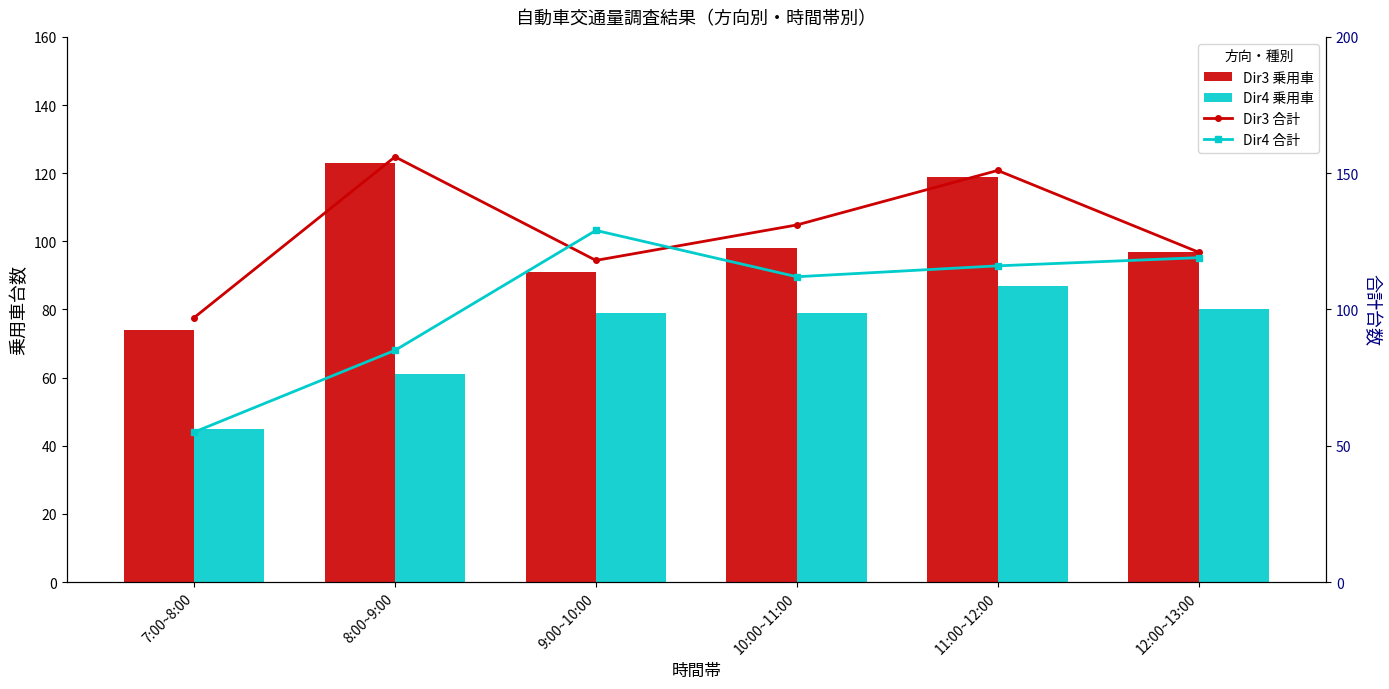

What is the difference between the highest and lowest values at 11:00~12:00?

64